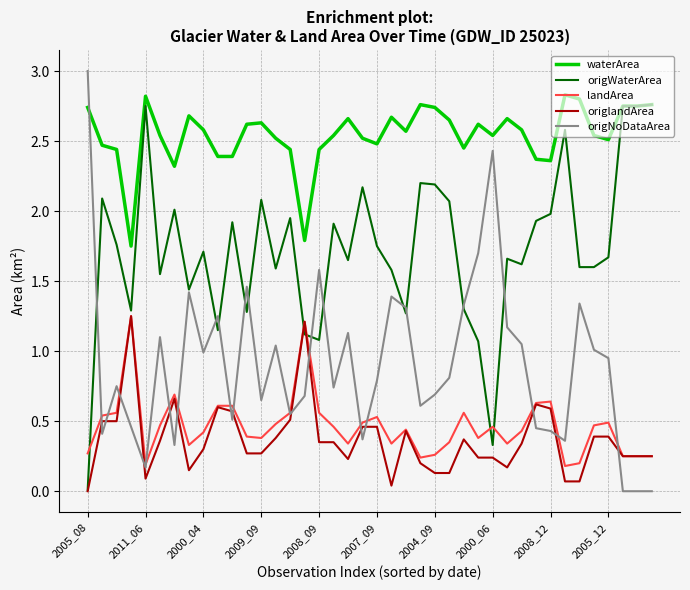

True or false: origWaterArea and landArea intersect in this chart.

True